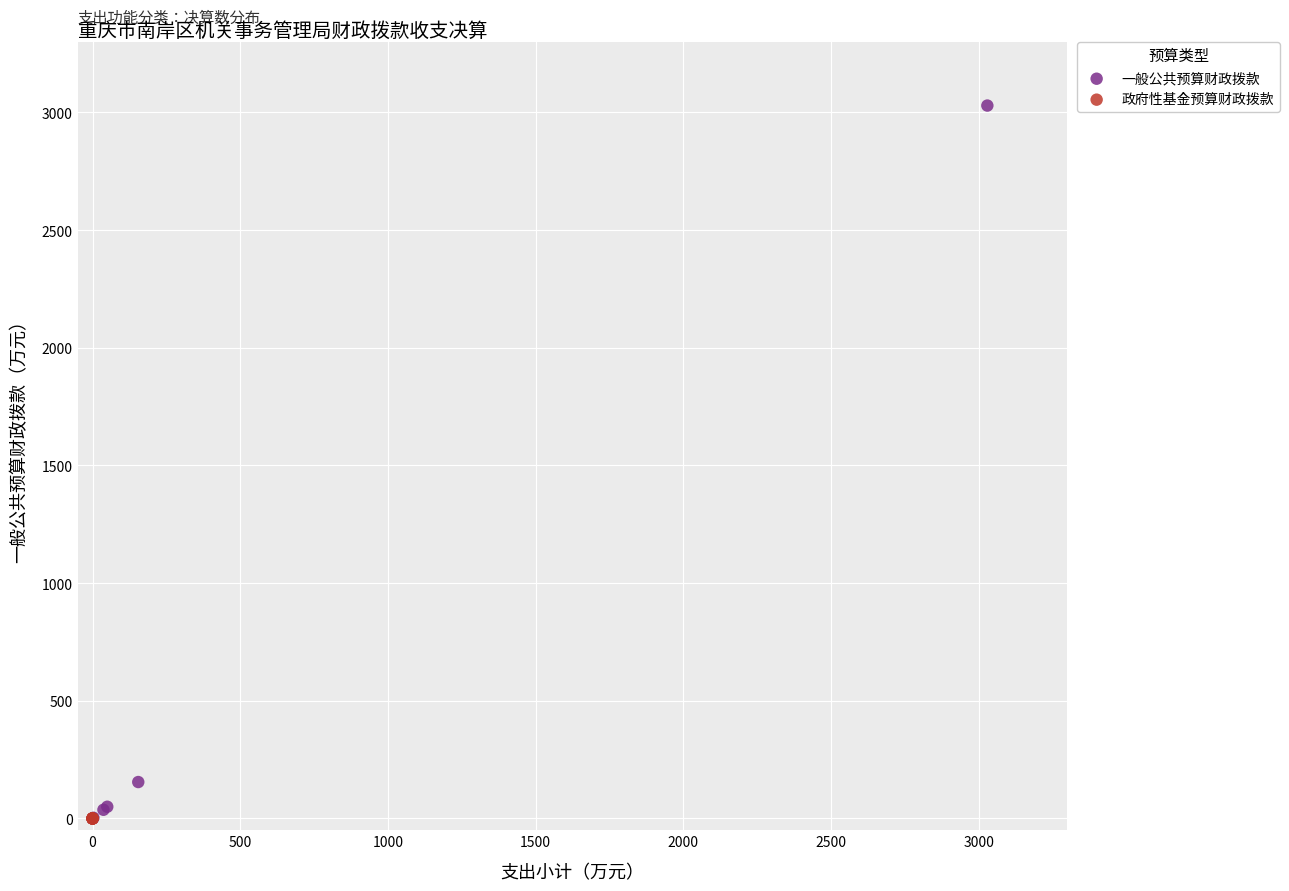

Which series has the largest Y range (max minus min)?

一般公共预算财政拨款